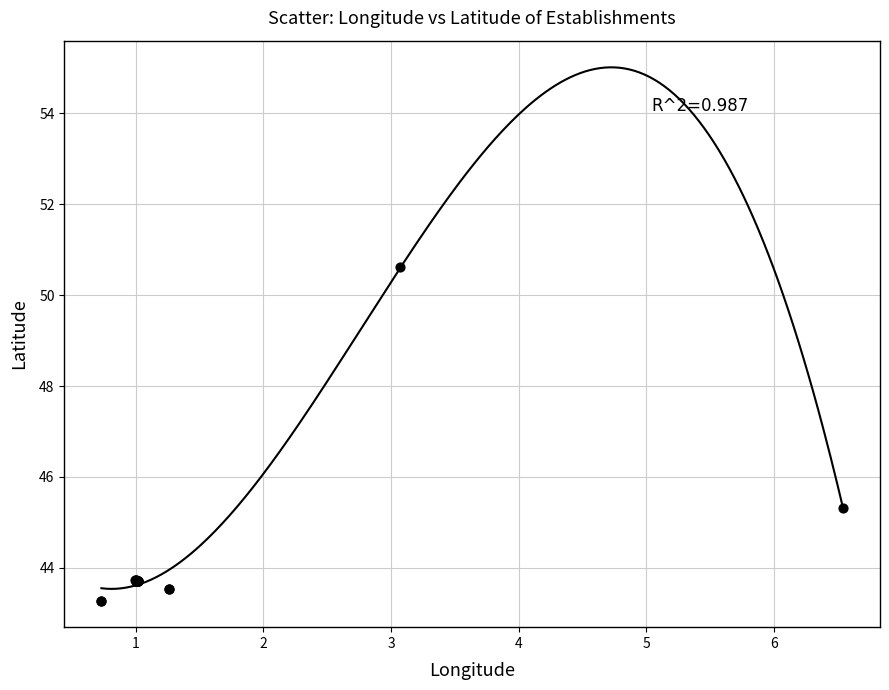

What Y value in the scatter plot is closest to 46?

45.3